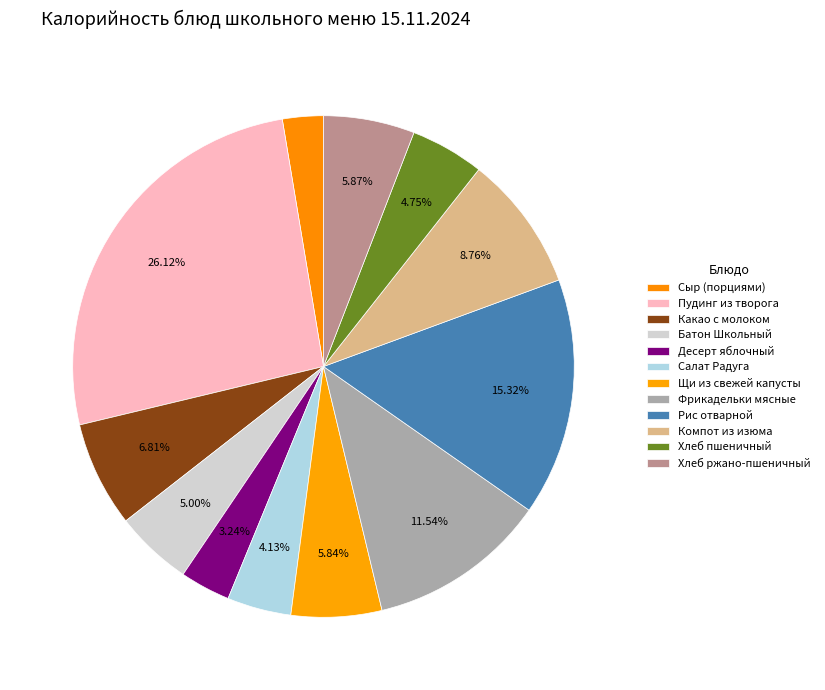

How many slices are in this pie chart?

12